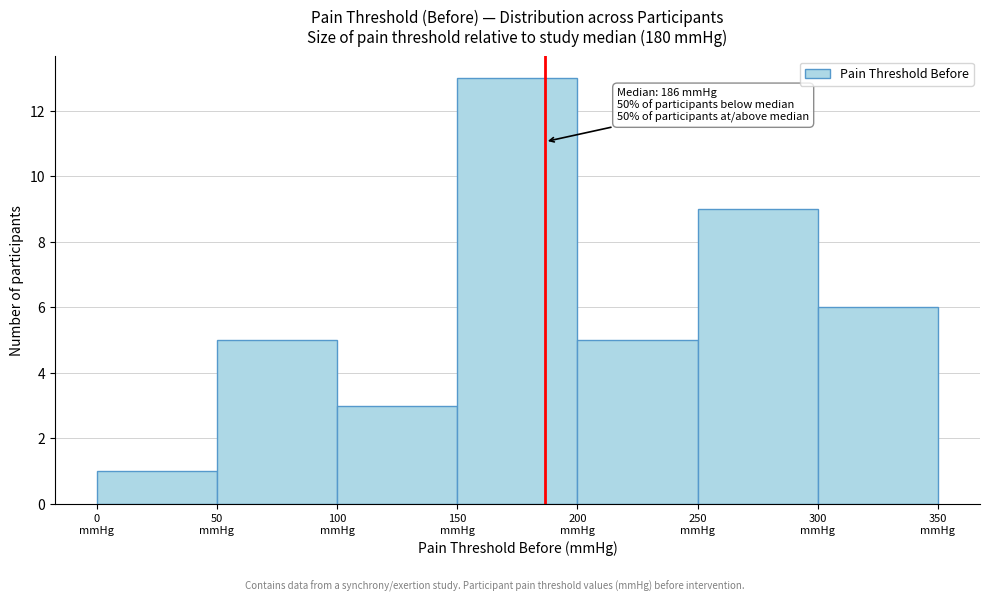

Which range on the x-axis has the tallest bar?

150 to 200